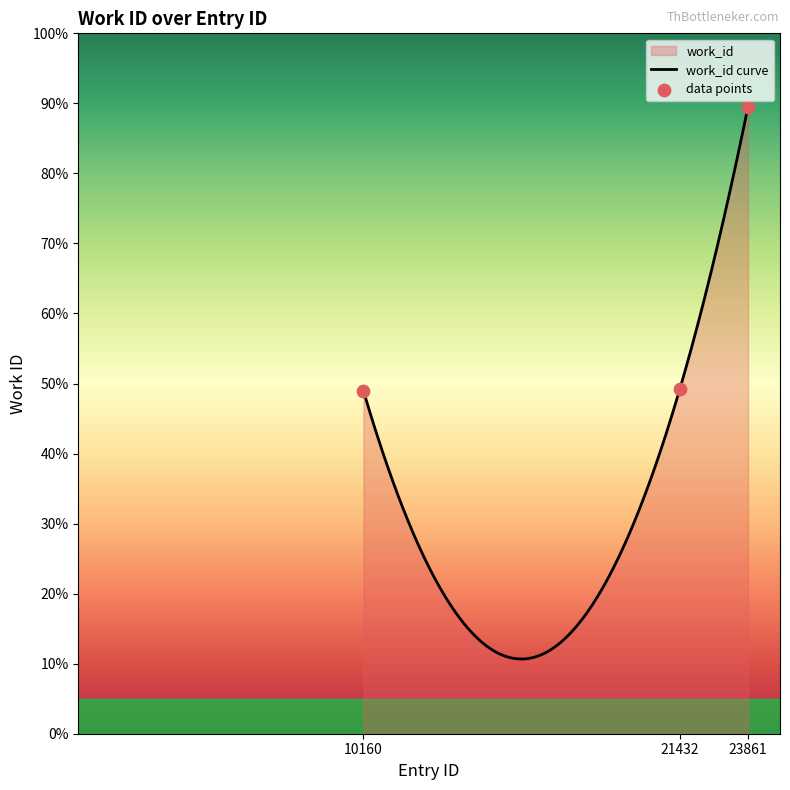

Approximately how many times larger is the value at 23861 compared to 10160?

1.8